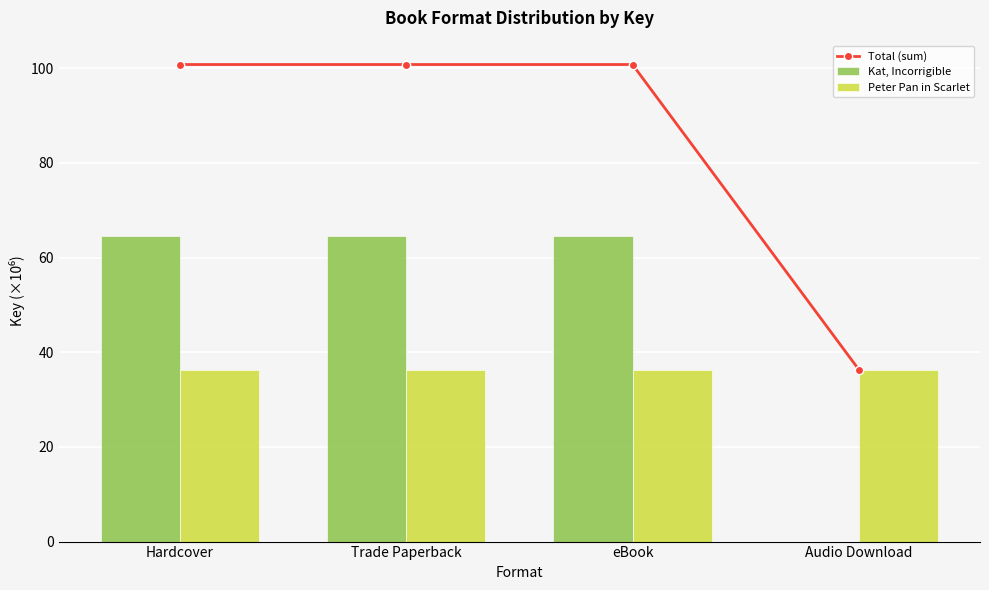

Which series has the largest range (max minus min)?

Kat, Incorrigible